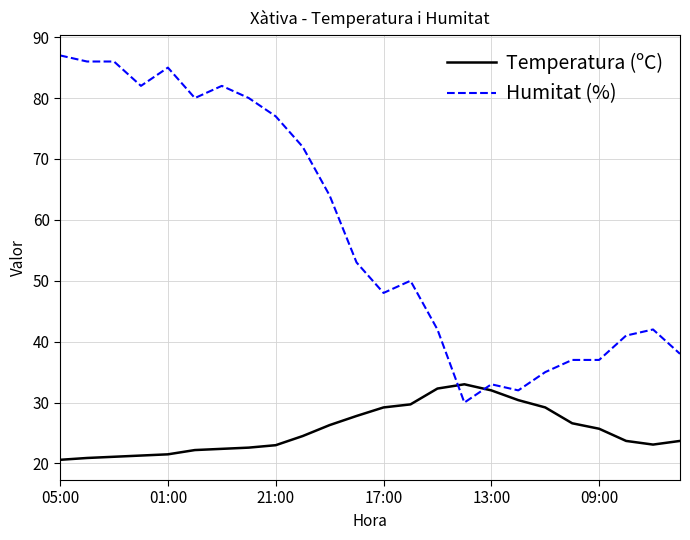

Rank the series by their maximum value, from highest to lowest.

Humitat (%), Temperatura (ºC)